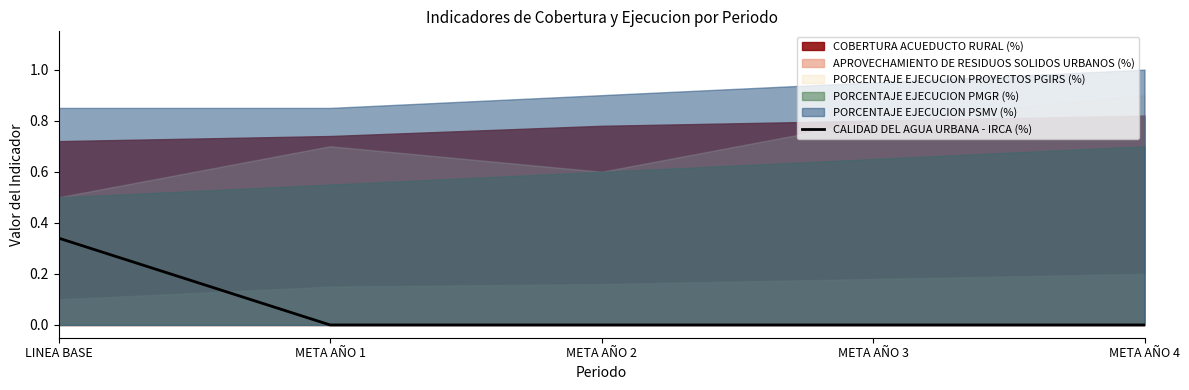

How many lines are shown in the chart?

1